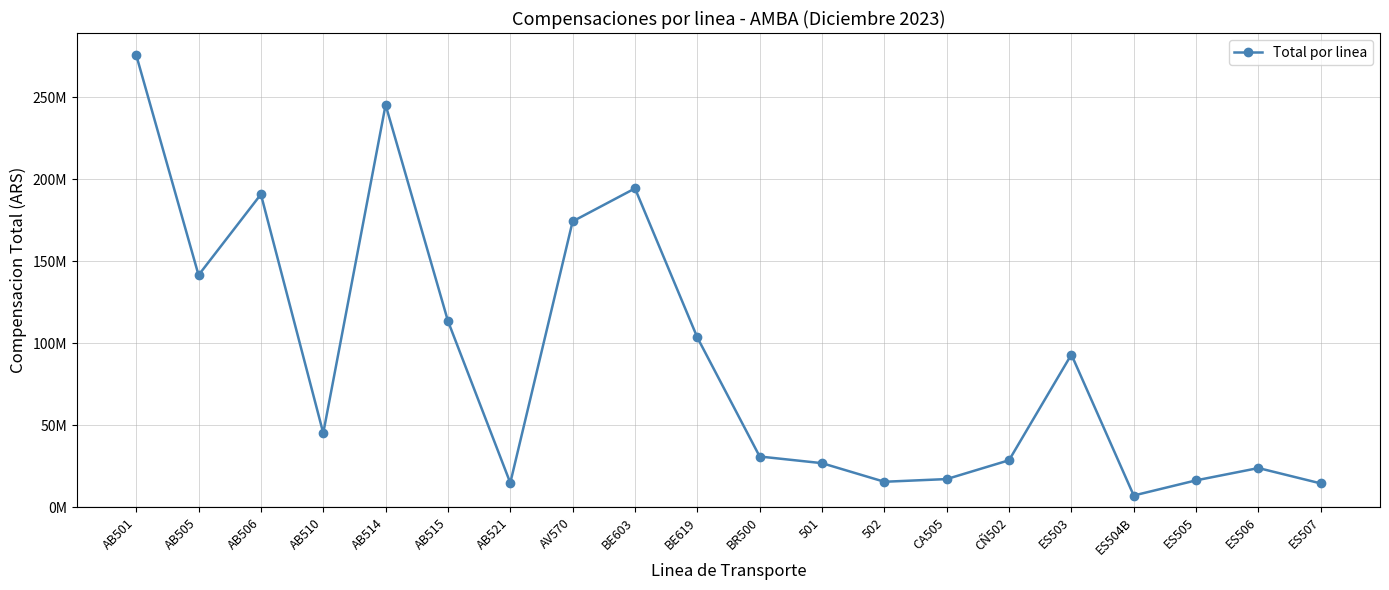

What is the value of the 4th point from the left?

45297033.0